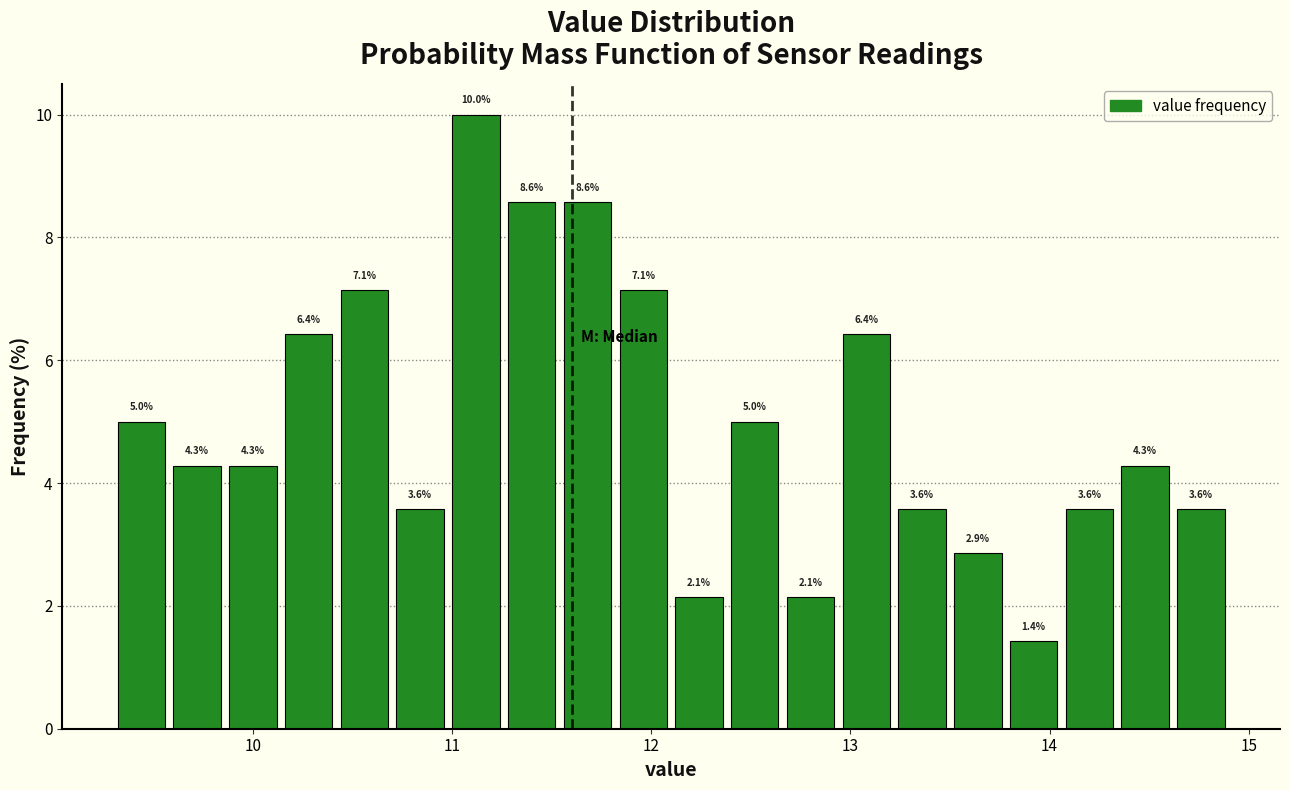

Read against the x-axis, roughly where is the centre of the tallest bar?

11.1